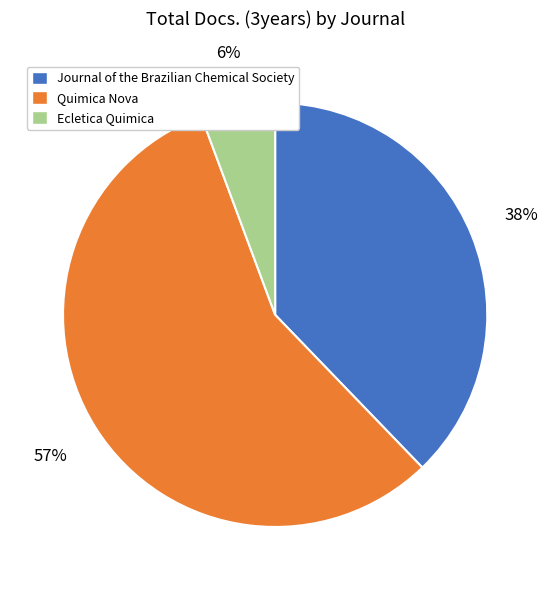

How many segments does this pie chart have?

3